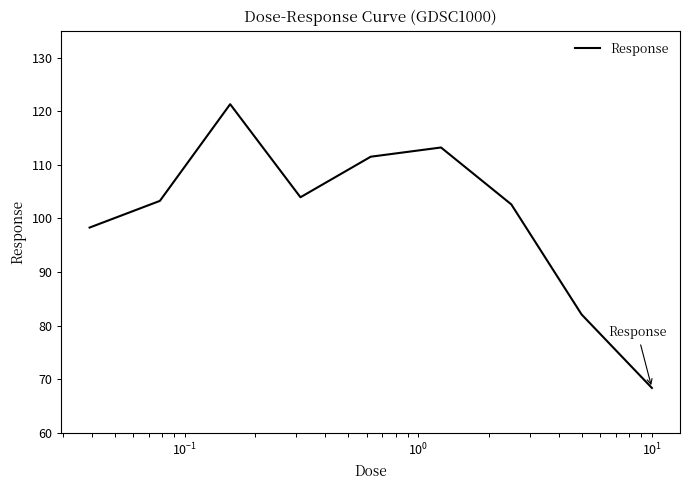

How many lines are shown in the chart?

1